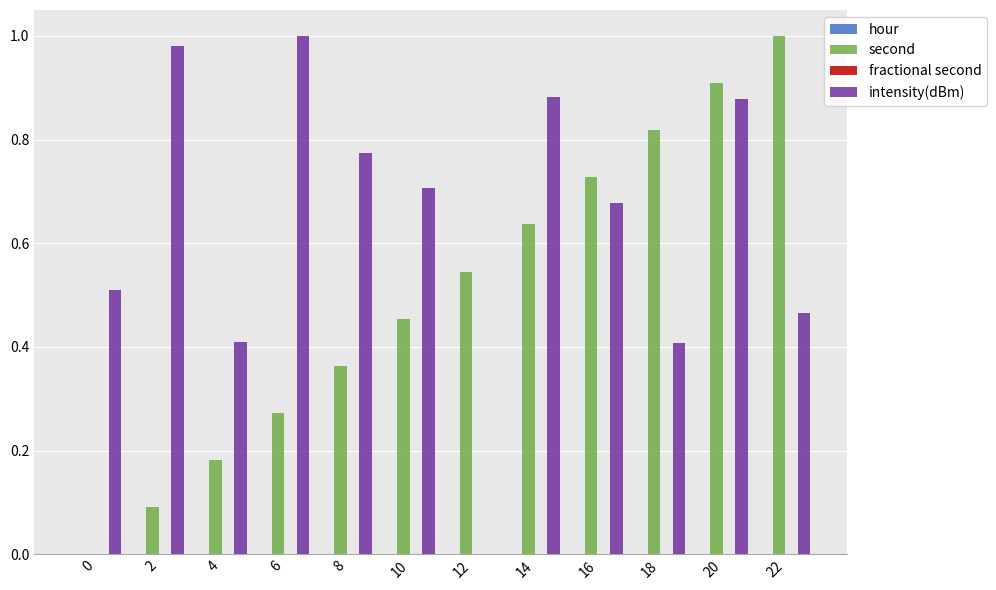

Which series changed the most between 6 and 12?

intensity(dBm)